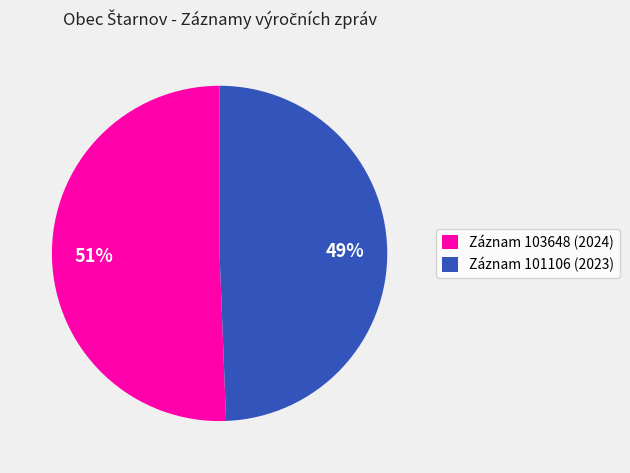

Does any single category account for the majority?

Yes